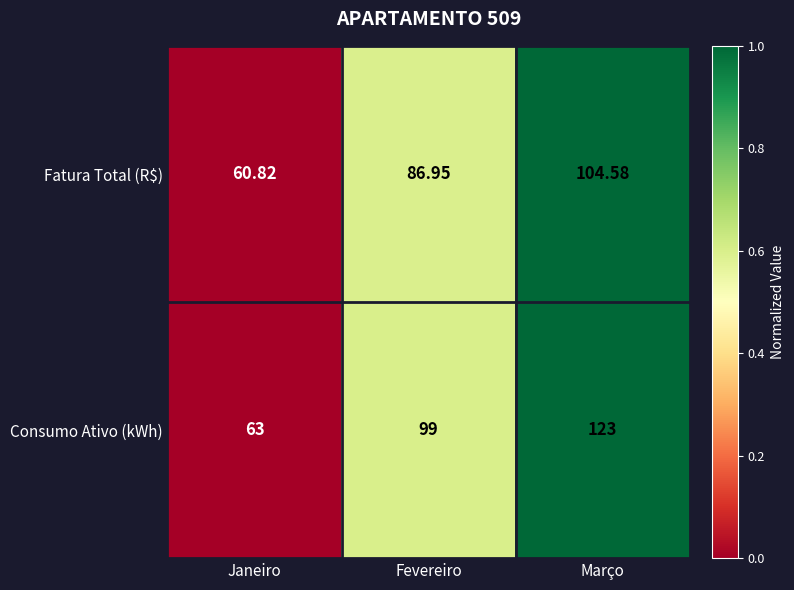

How many categories are shown in the chart?

3